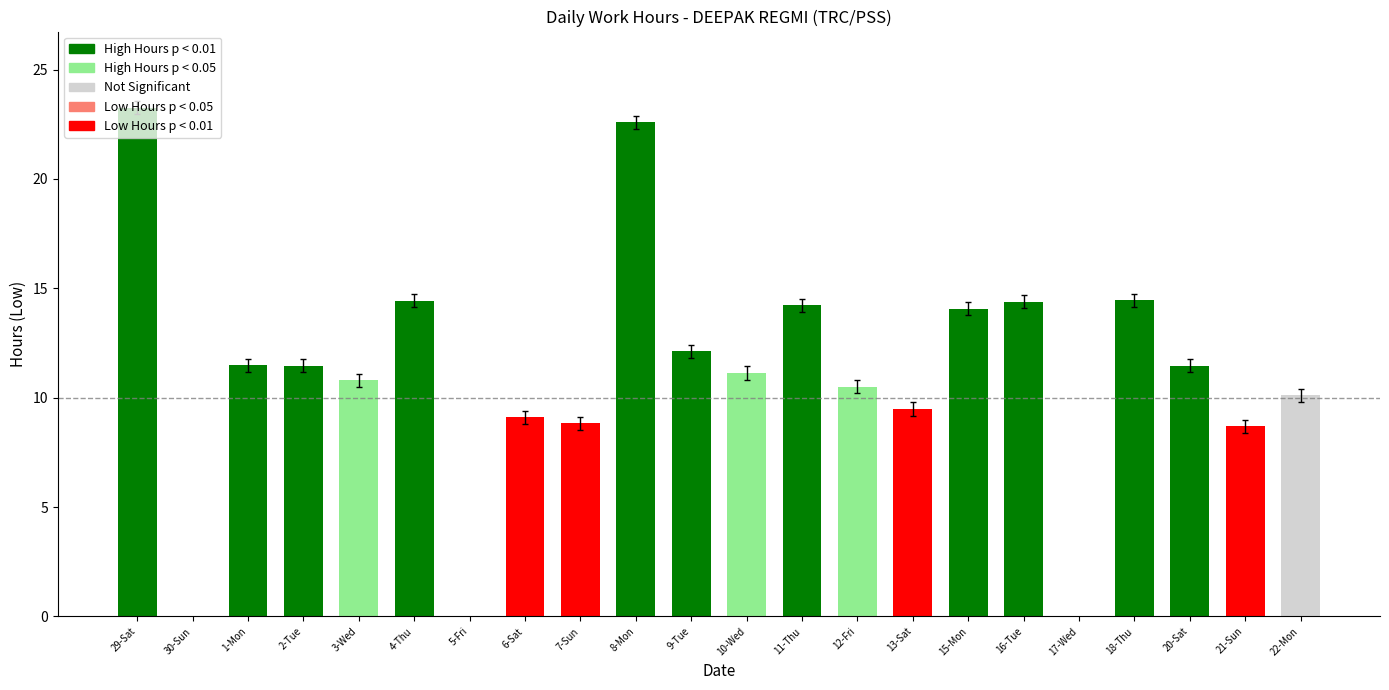

What is the sum of all values?

242.6